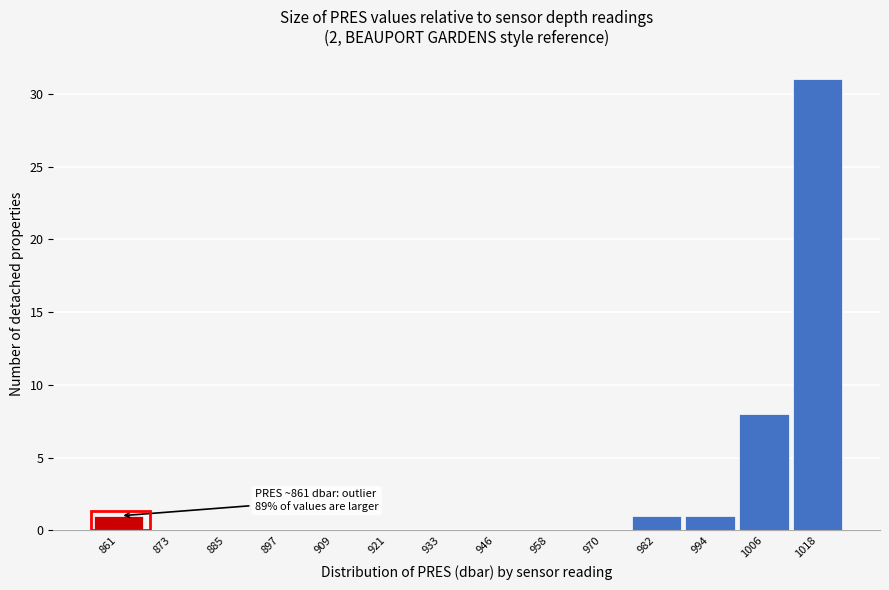

Reading right to left, transcribe all the data shown in this chart.

1018=31	1006=8	994=1	982=1	970=0	958=0	946=0	933=0	921=0	909=0	897=0	885=0	873=0	861=1